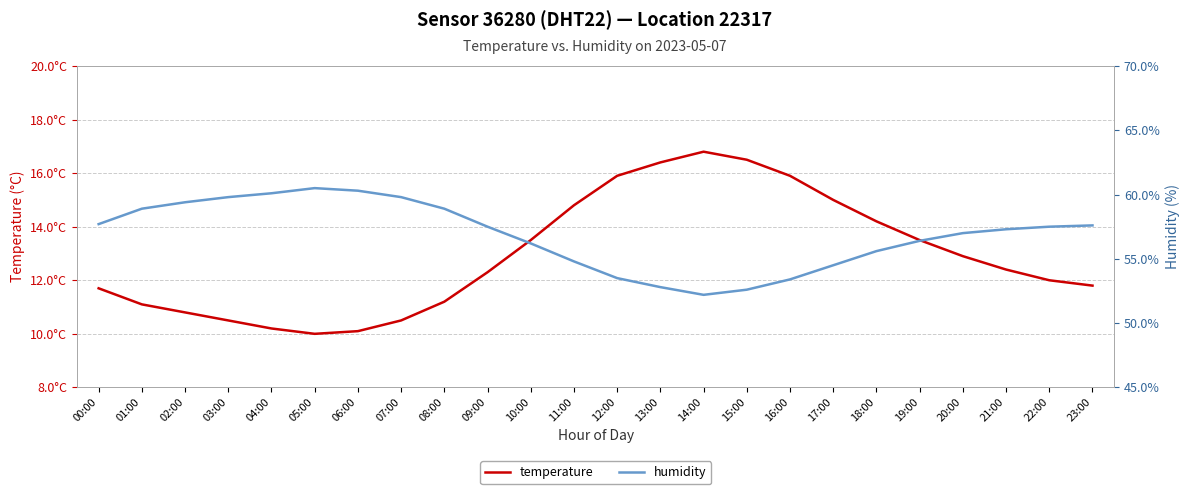

What is the difference between the second highest and second lowest values in the temperature series?

6.4